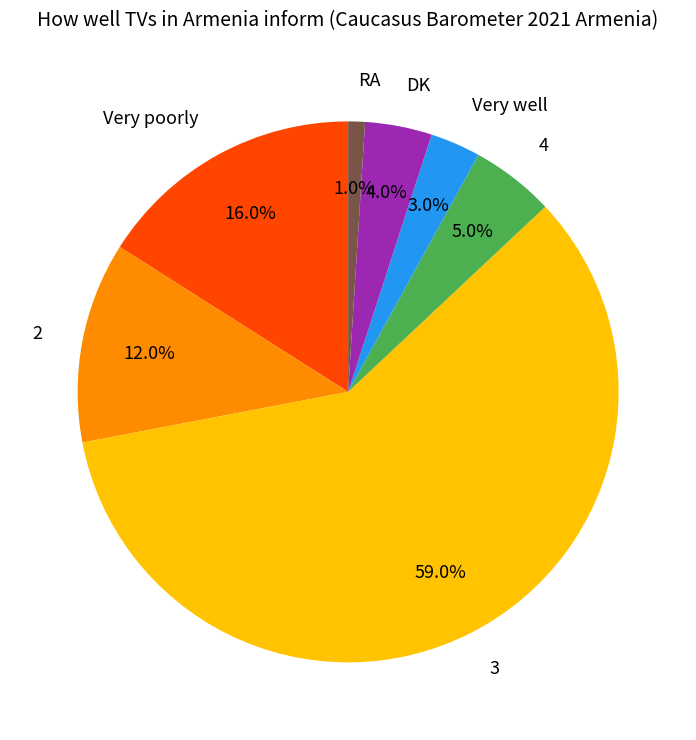

To the nearest percent, what percentage of the pie is RA?

1%